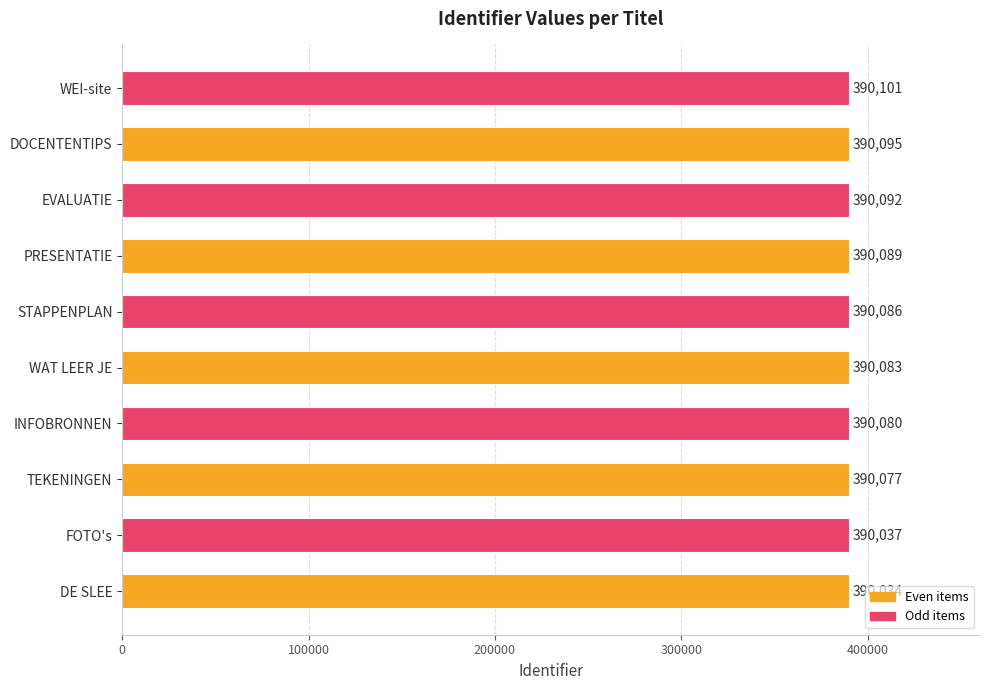

True or false: the data shows 390086 at STAPPENPLAN.

True